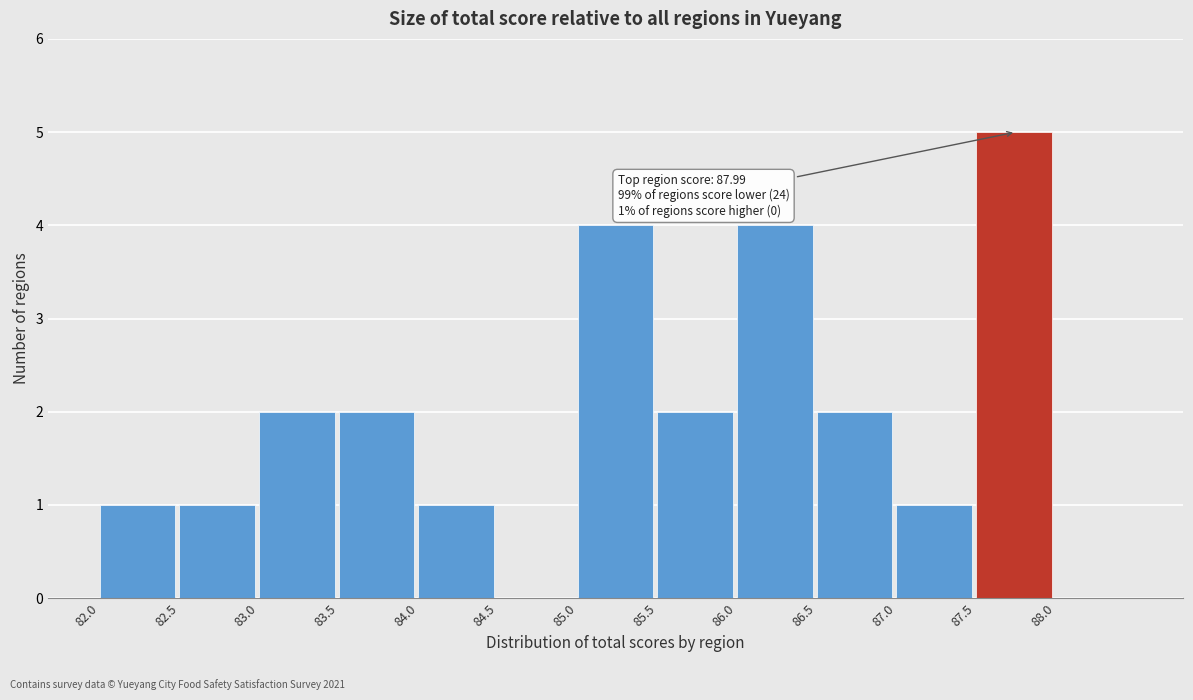

Which range on the x-axis has the tallest bar?

87.5 to 88.0